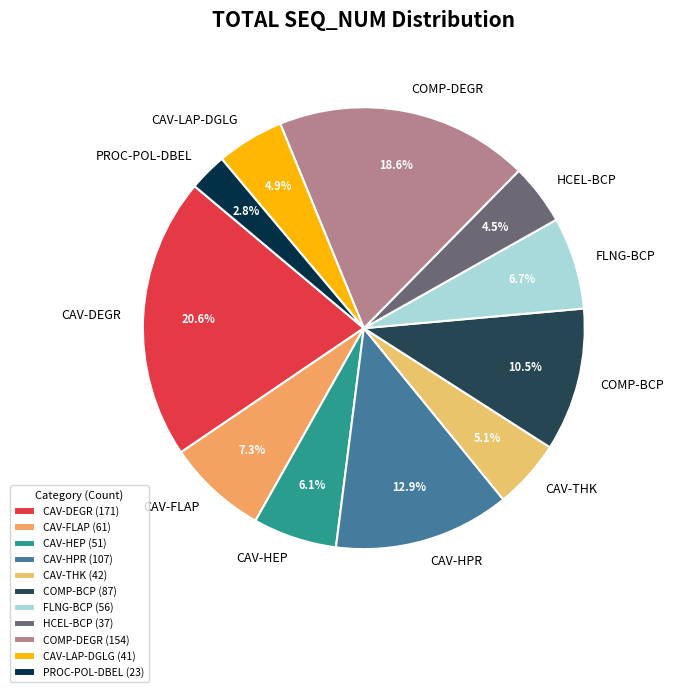

To the nearest percent, what is the difference between the largest and smallest slice percentages?

18%